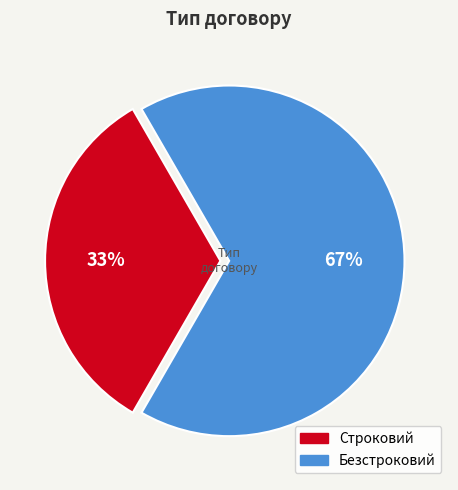

Do Строковий and Безстроковий together represent more than half of the pie?

Yes